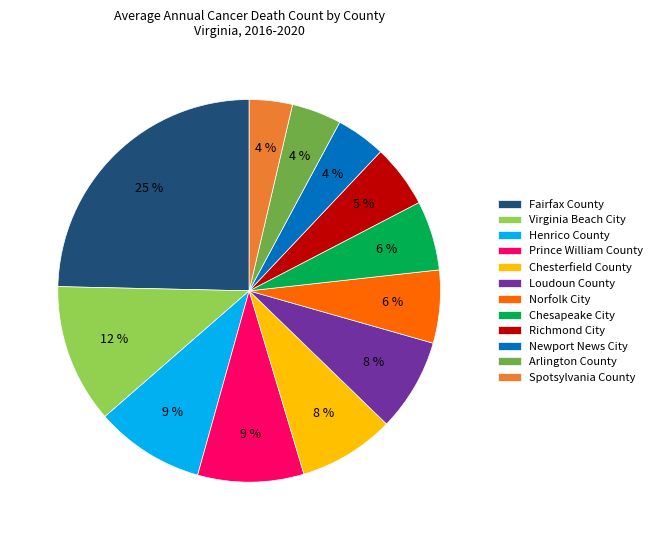

Is it true that Virginia Beach City is 12% of the pie?

True